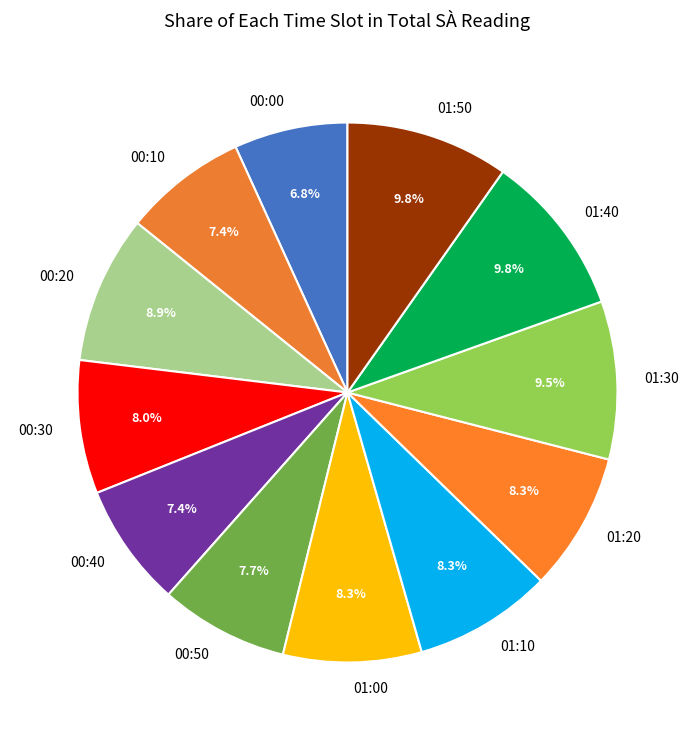

Is 00:50 the majority of the pie?

No